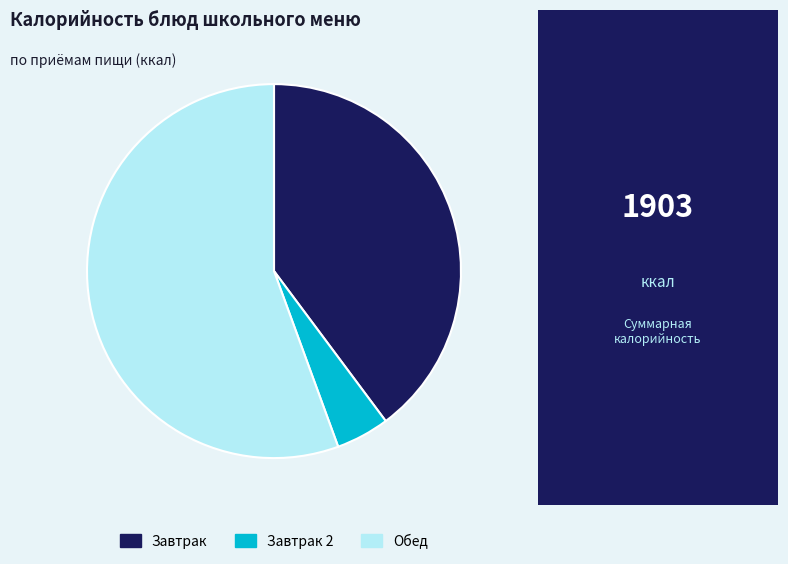

Is the sum of Завтрак 2 and Обед greater than half?

Yes